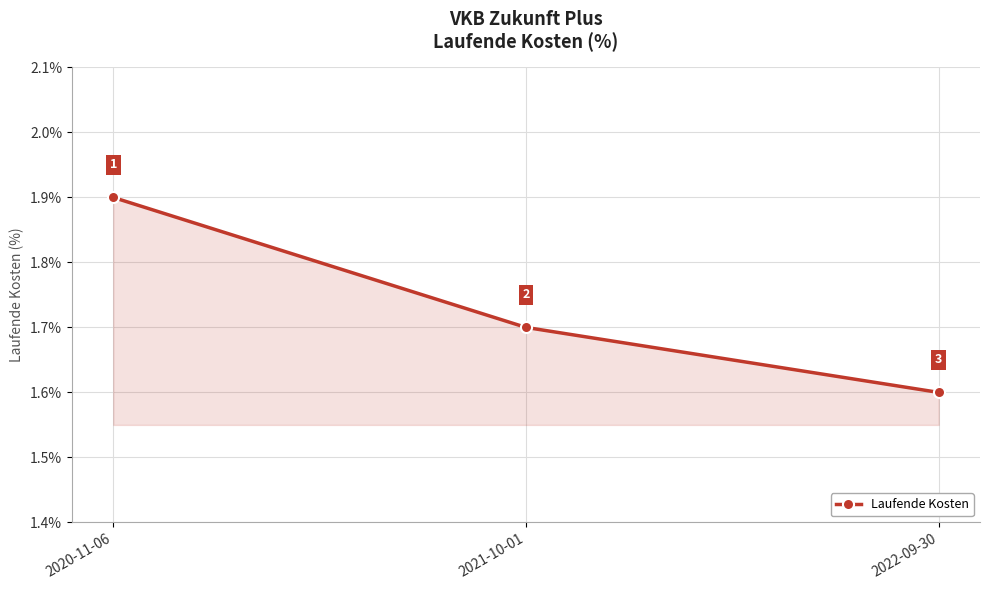

What is the approximate value at 2021-10-01?

1.7